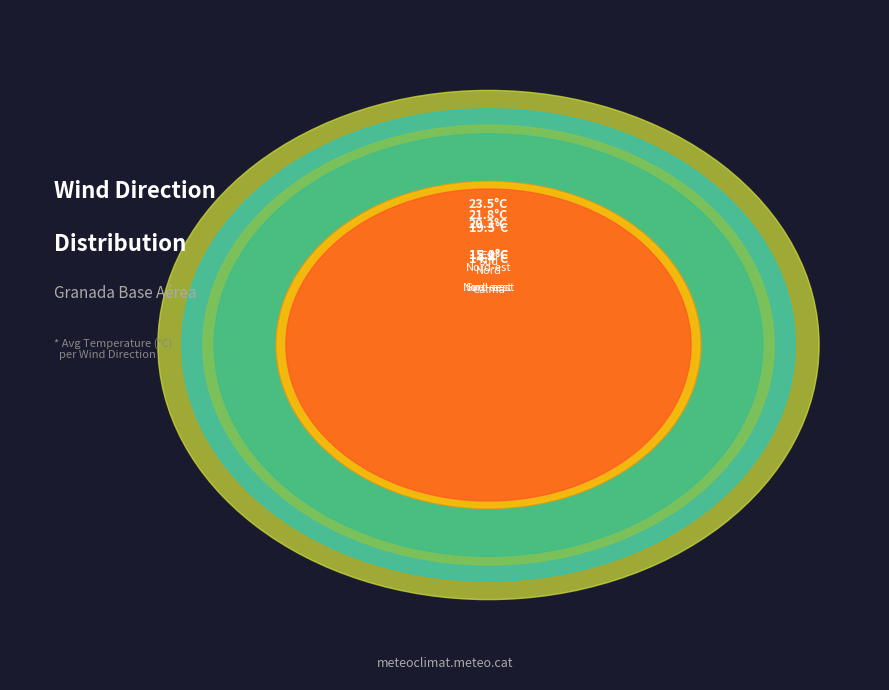

Does Nord-oest account for over 50% of the chart?

No